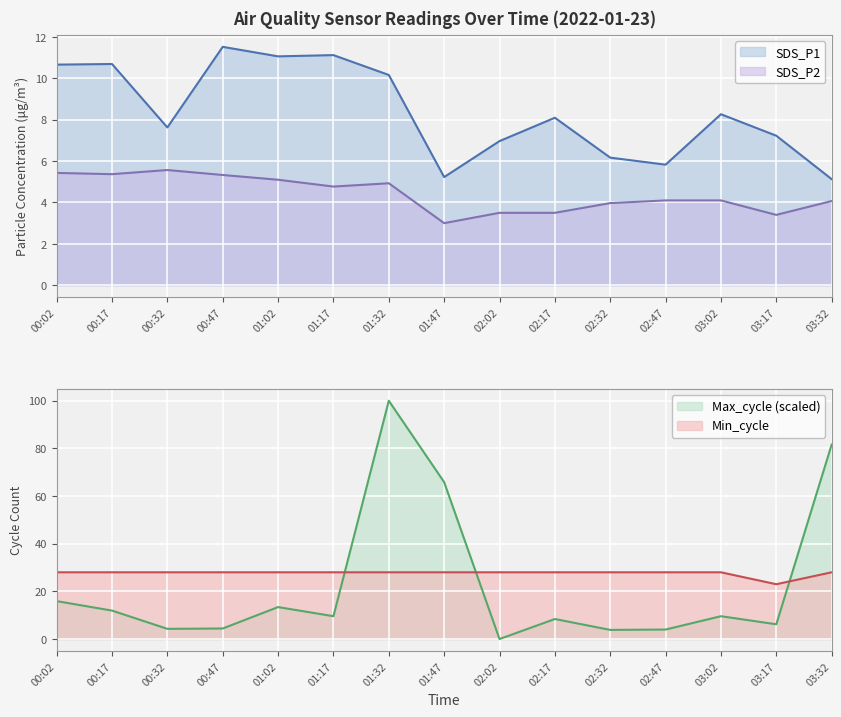

Is it true that SDS_P2 equals 5.5 at 02:17?

False